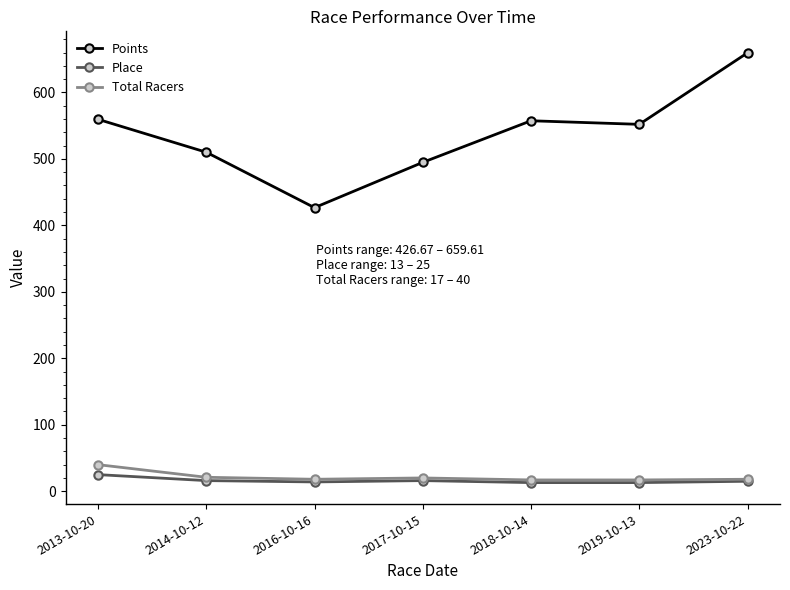

The value of Points at 2014-10-12 is 510.1. True or false?

True